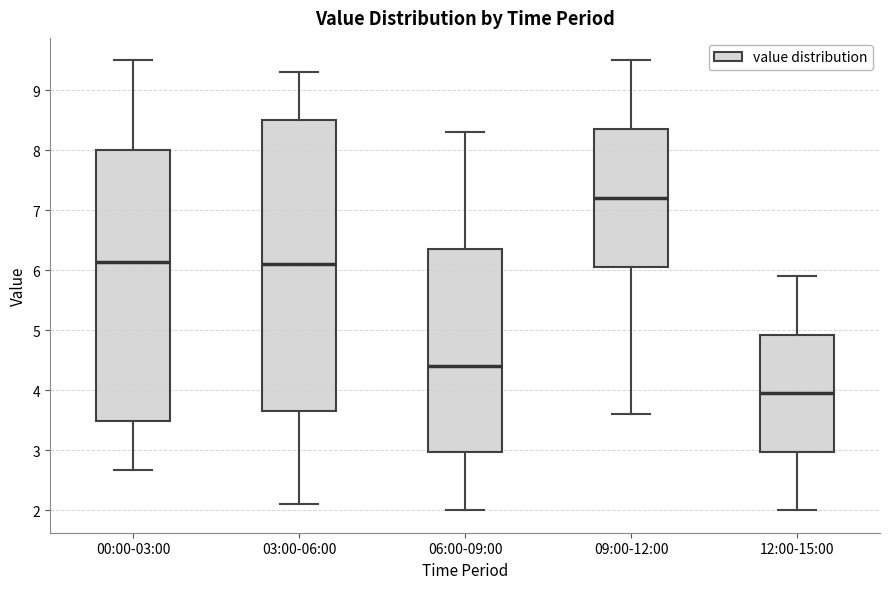

Which box has the highest median line?

09:00-12:00